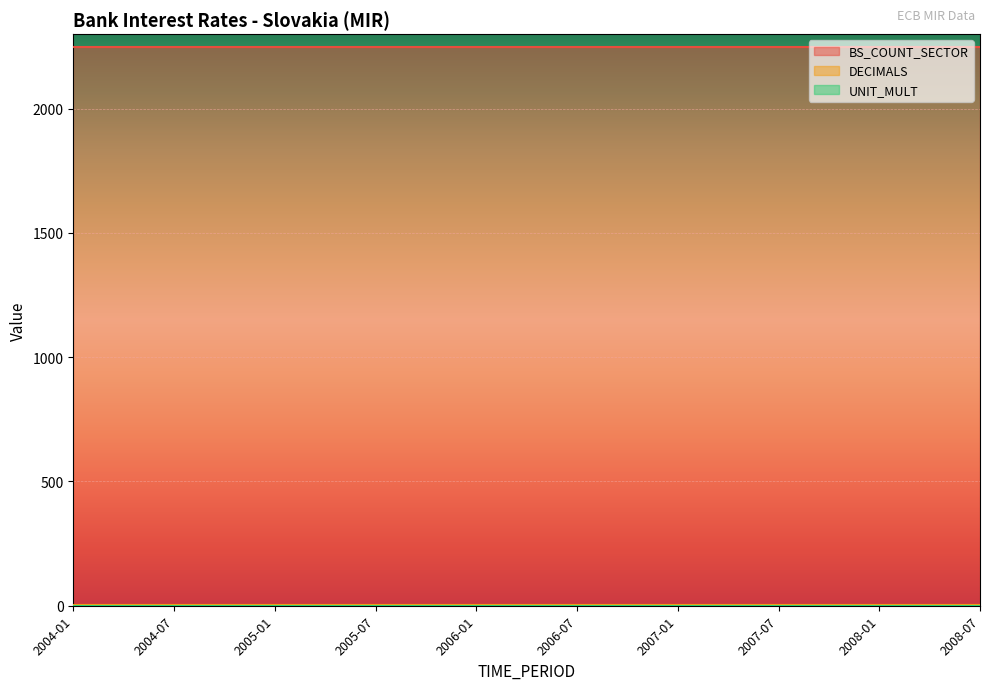

Count the number of data series in this chart.

3